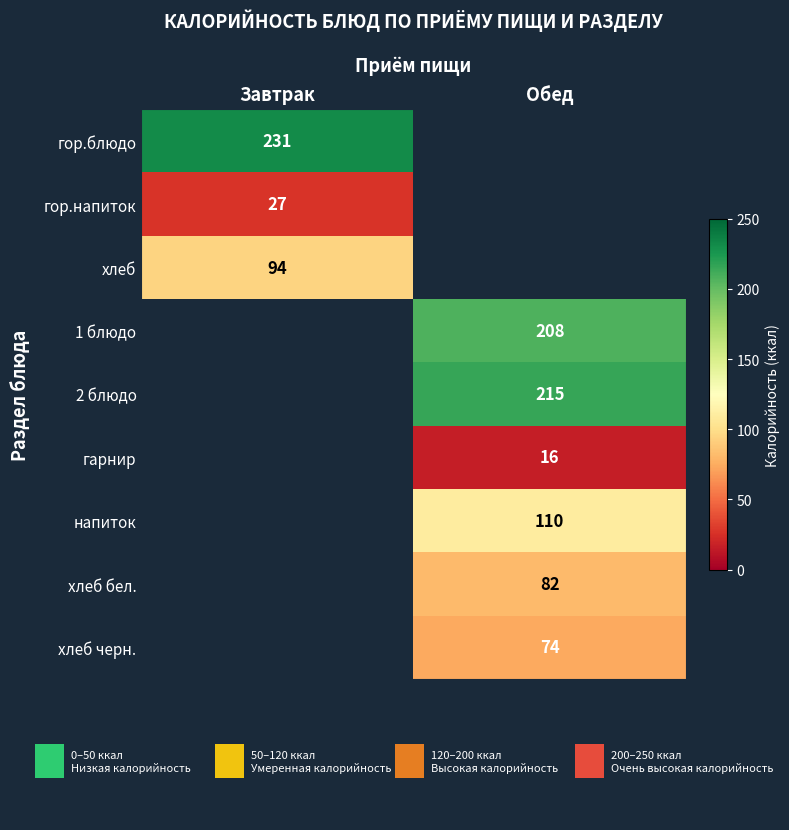

Which has a higher value, Обед or Завтрак?

Завтрак